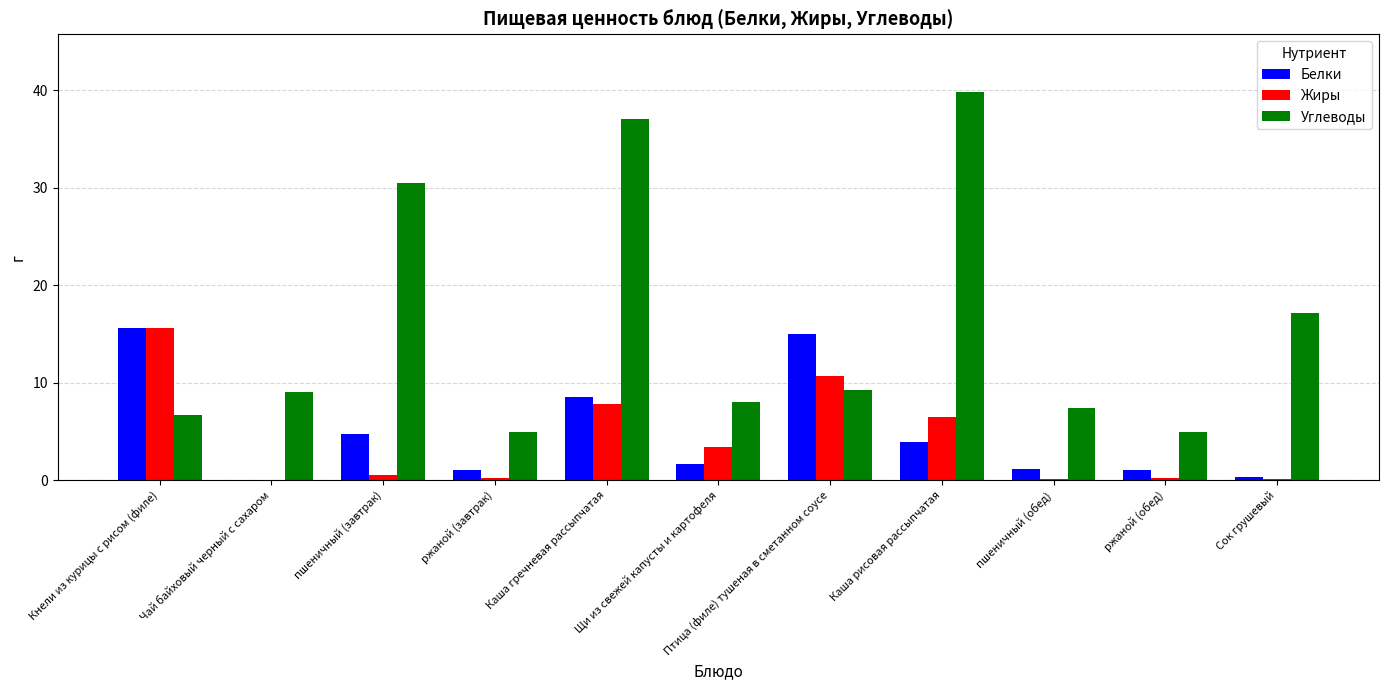

What value does the Белки series have at Кнели из курицы с рисом (филе)?

15.6